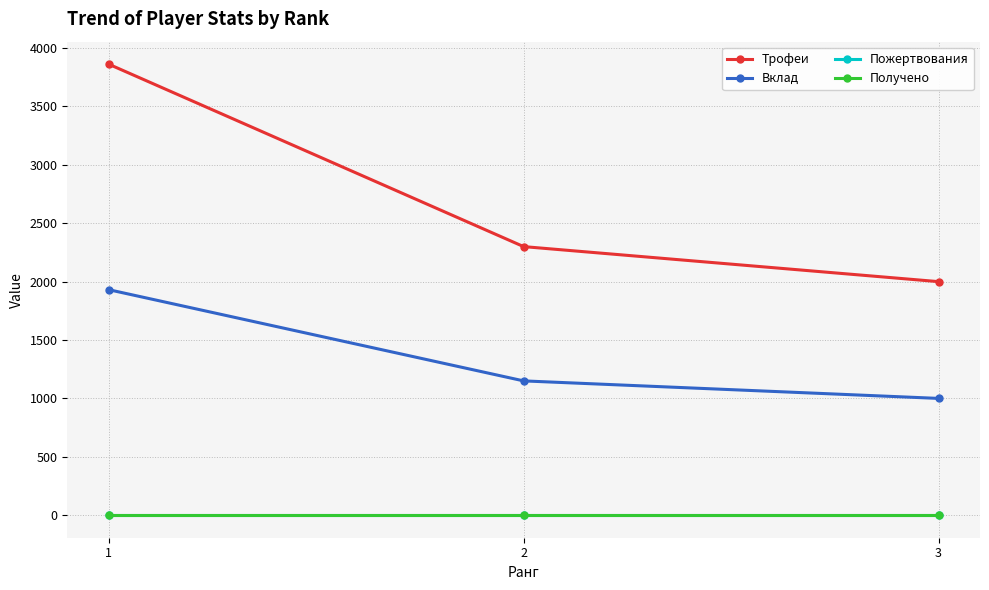

Which series has the largest total across all categories?

Трофеи